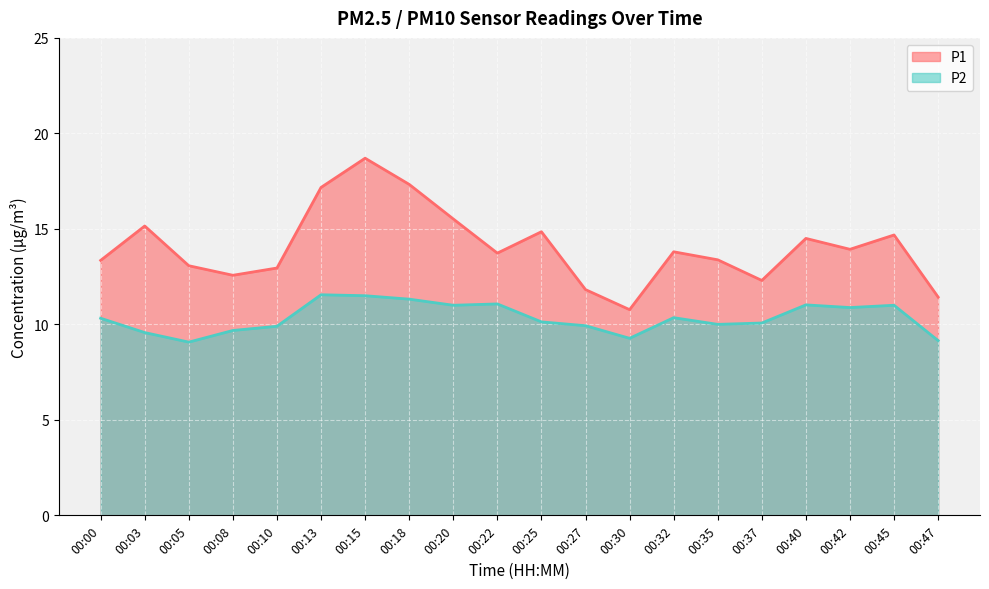

Is the value of P2 at 00:40 greater than the value of P1 at 00:47?

No